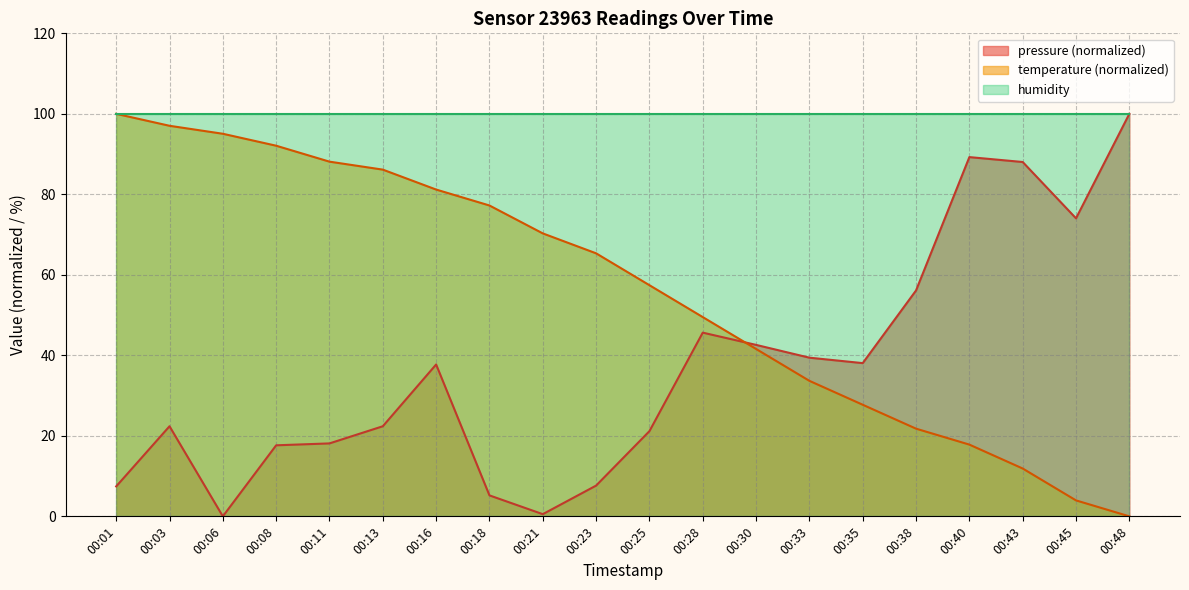

At how many categories does at least one series exceed 55?

20